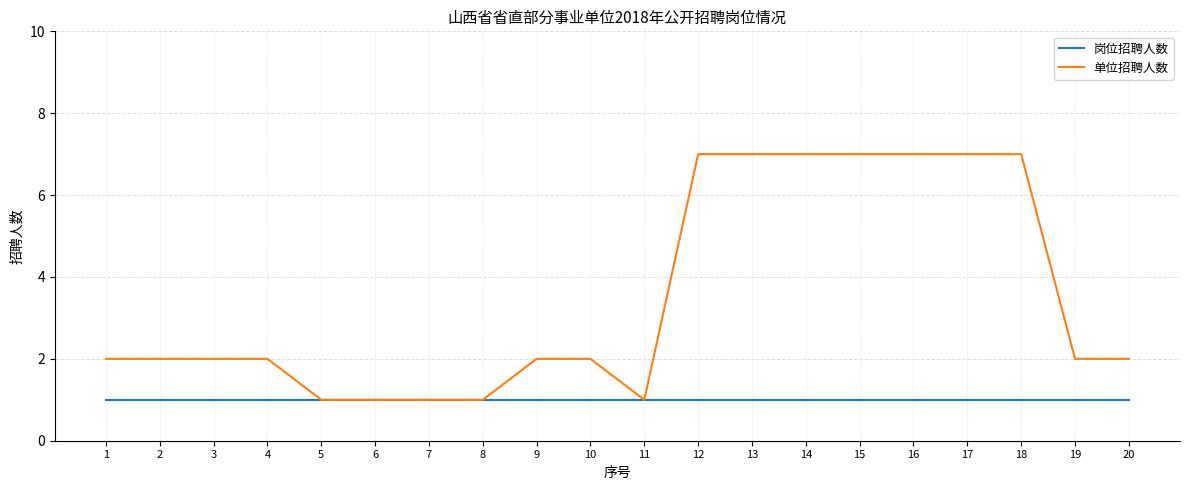

What is the highest value of the 单位招聘人数 series?

7